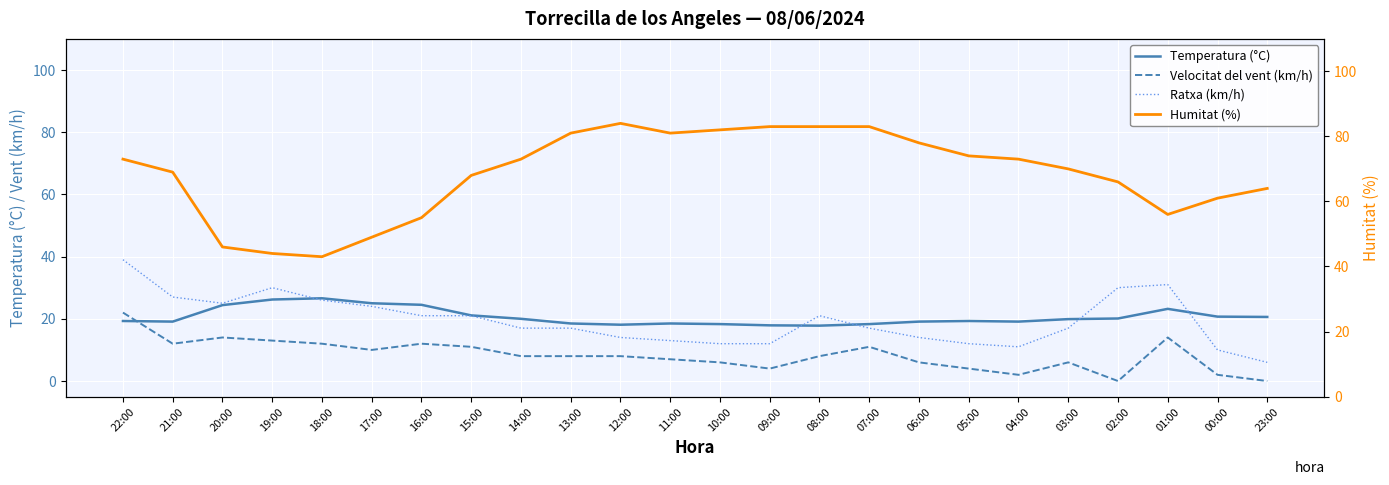

Which series changed the most between 21:00 and 00:00?

Ratxa (km/h)